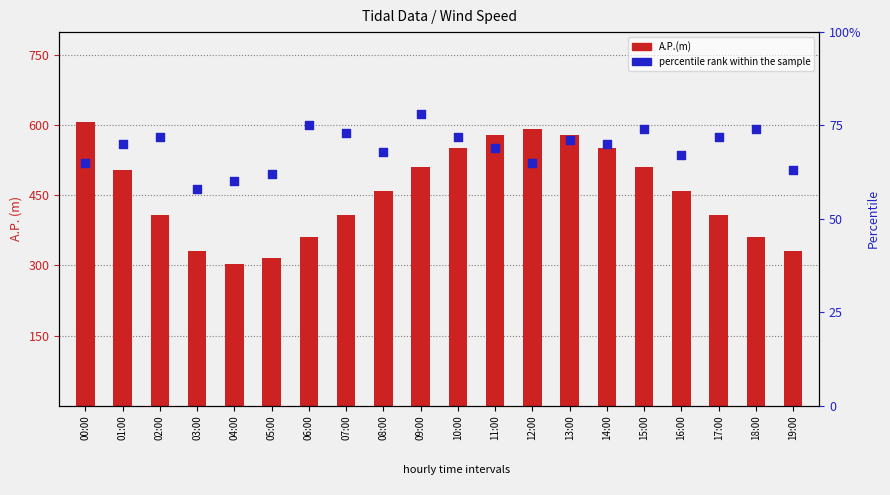

Which series has the largest Y range (max minus min)?

A.P.(m)